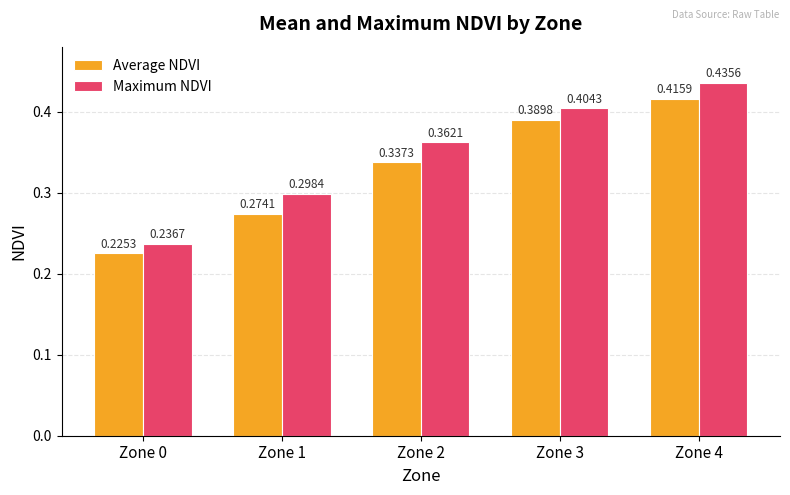

Which series has the widest spread of values?

Maximum NDVI